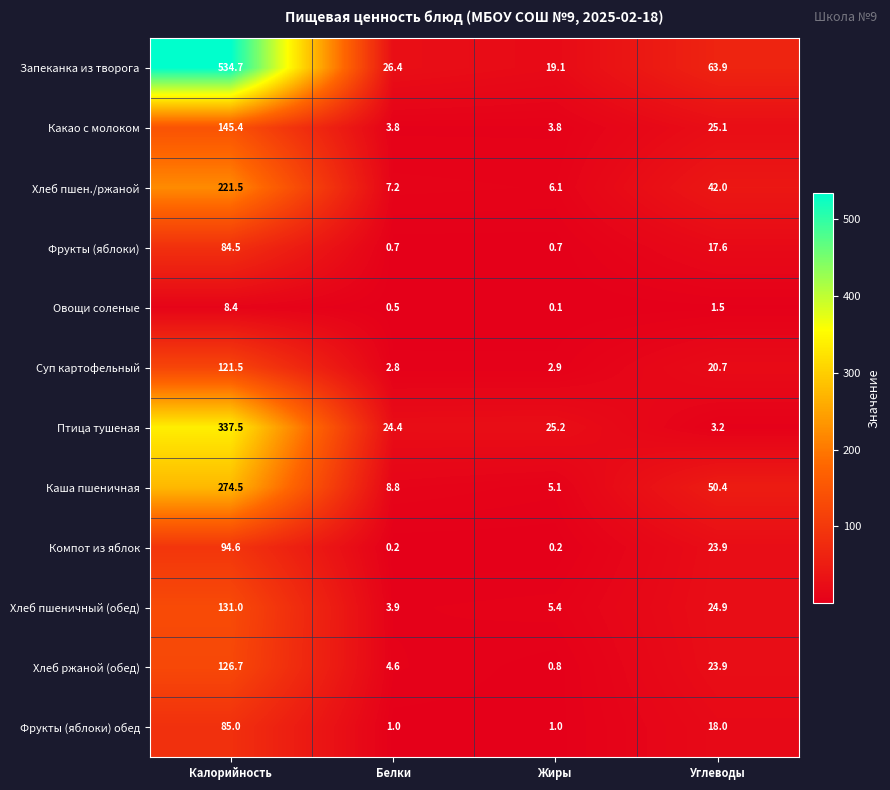

What is the average value of the Компот из яблок series?

29.7